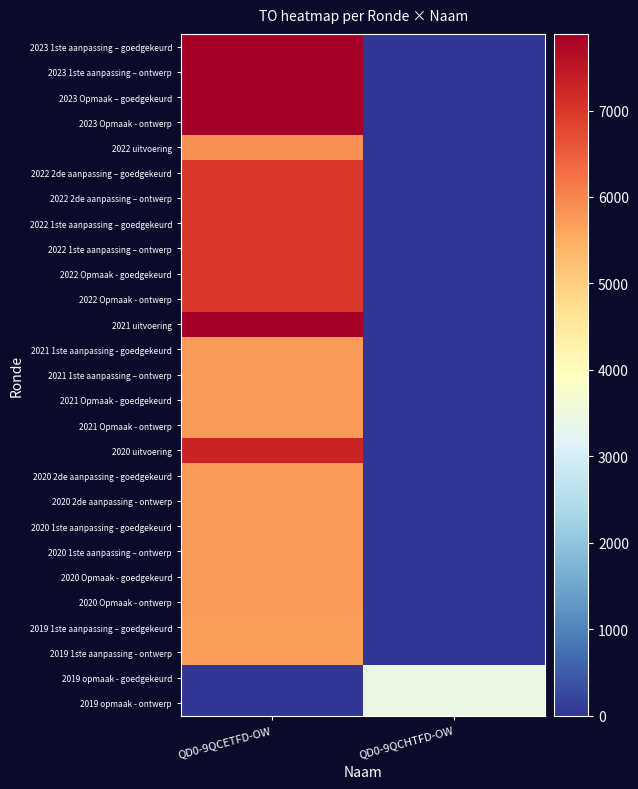

What is the total value across all series at QD0-9QCHTFD-OW?

6860